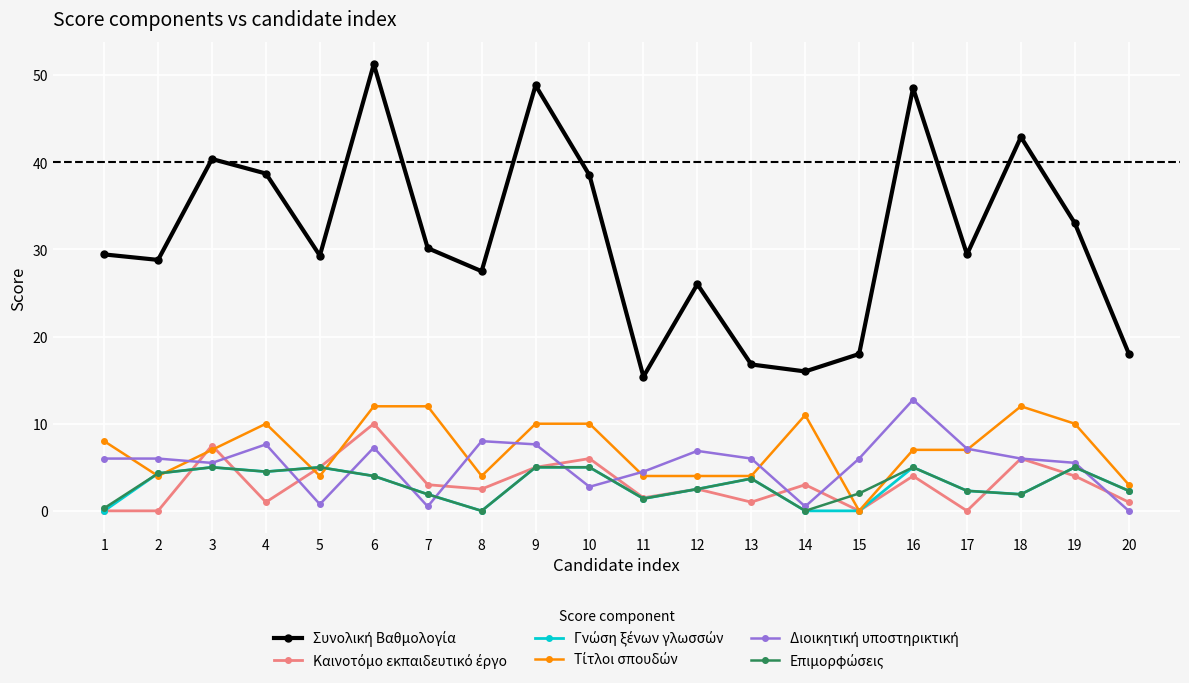

What is the difference between the highest and lowest values at 2?

28.8